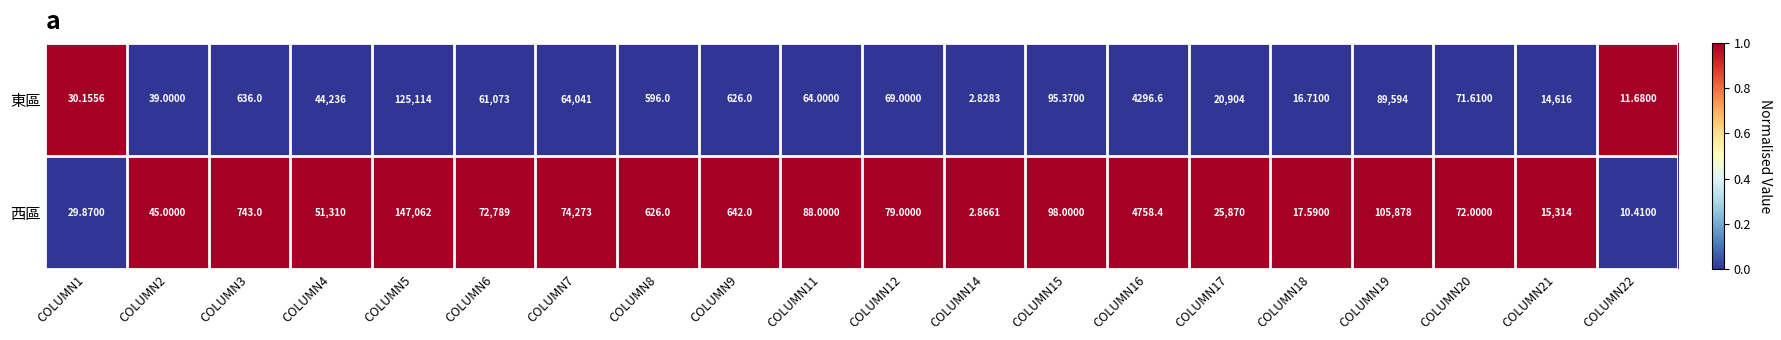

Which series has the largest range (max minus min)?

西區